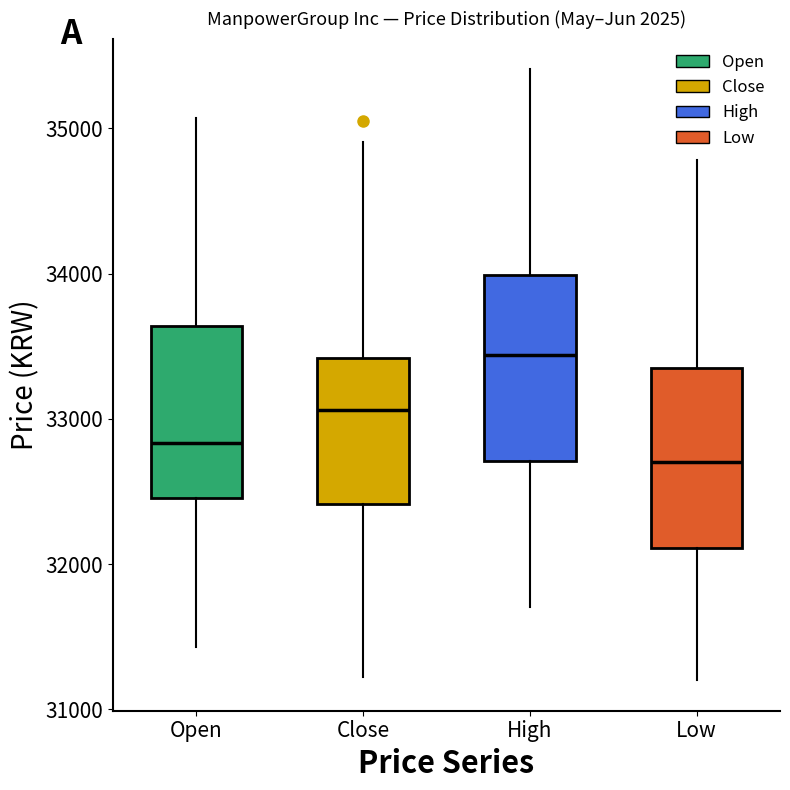

Which box has the highest median line?

High